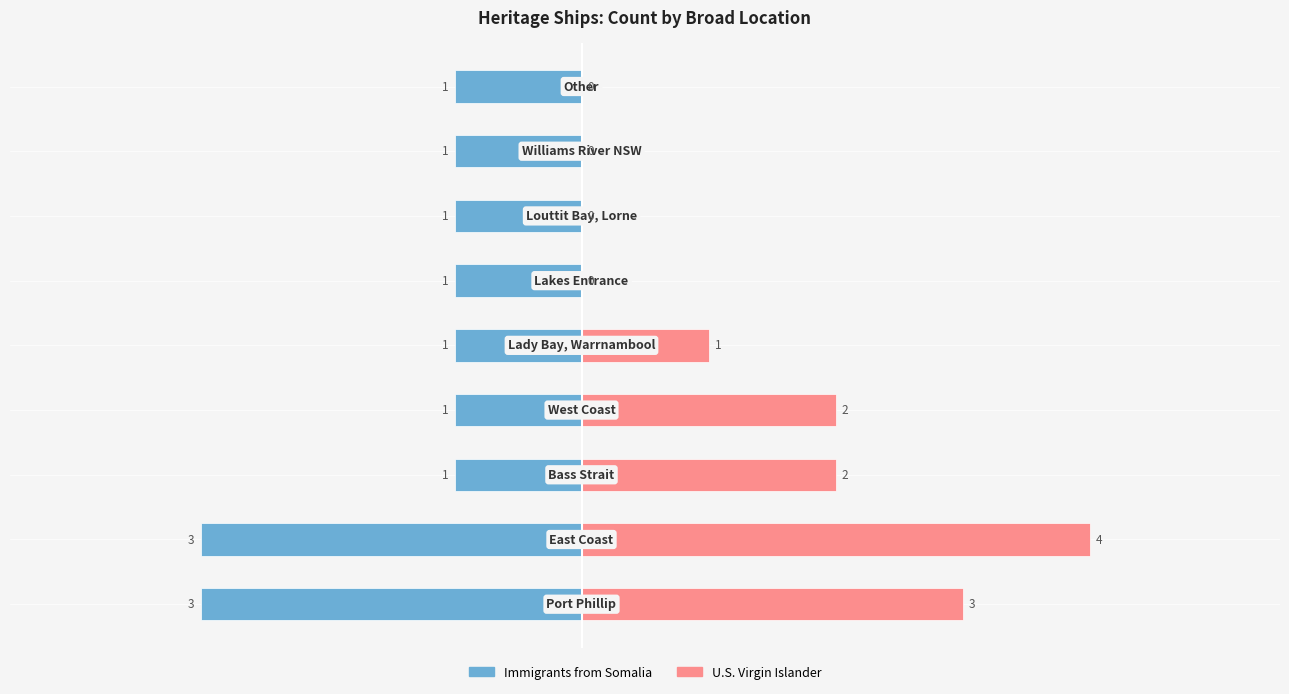

How many values in the U.S. Virgin Islander series are below 1?

4